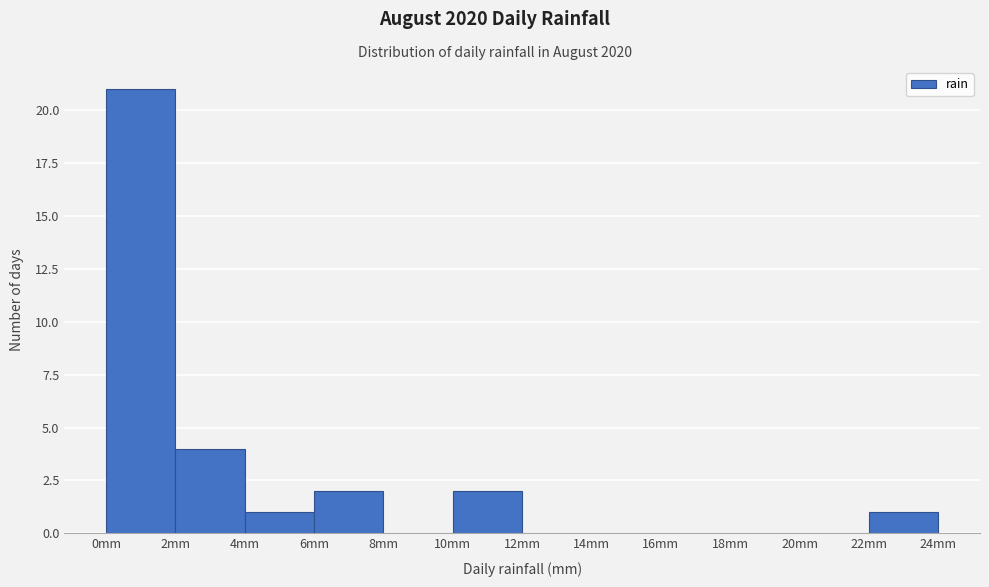

Over which range of the x-axis is the bar tallest?

0 to 2